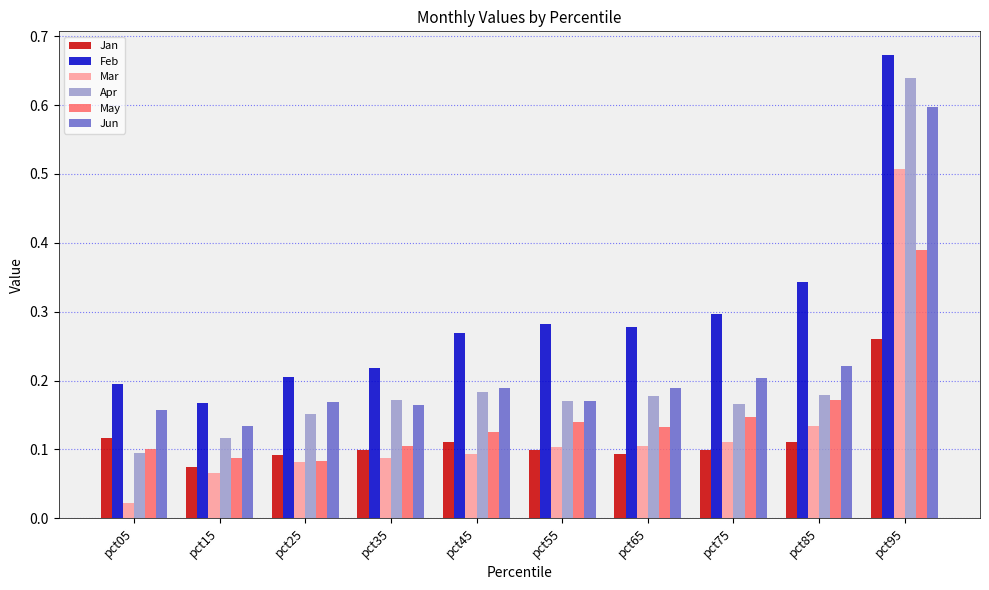

Is the value of Apr at pct25 greater than the value of Jun at pct35?

No